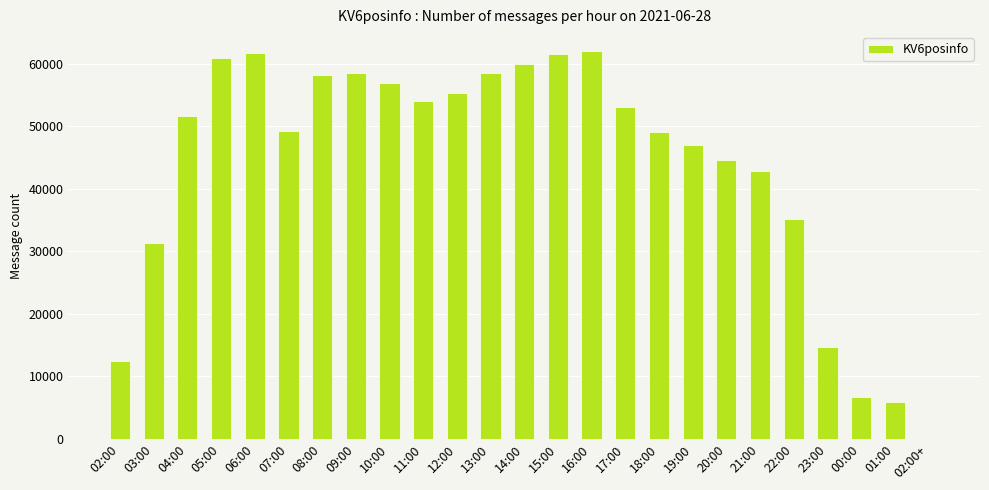

What is the sum of all values?

1091150